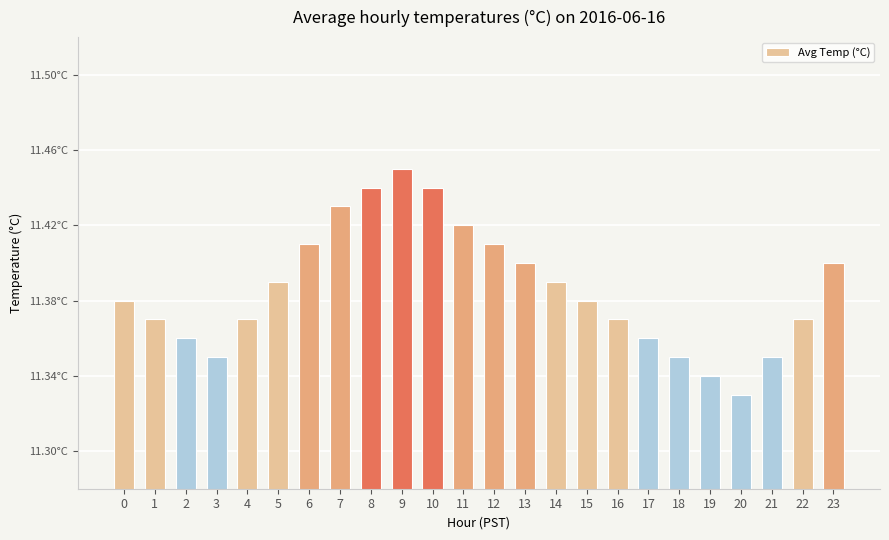

True or false: the data shows 6.7 at 6.

False